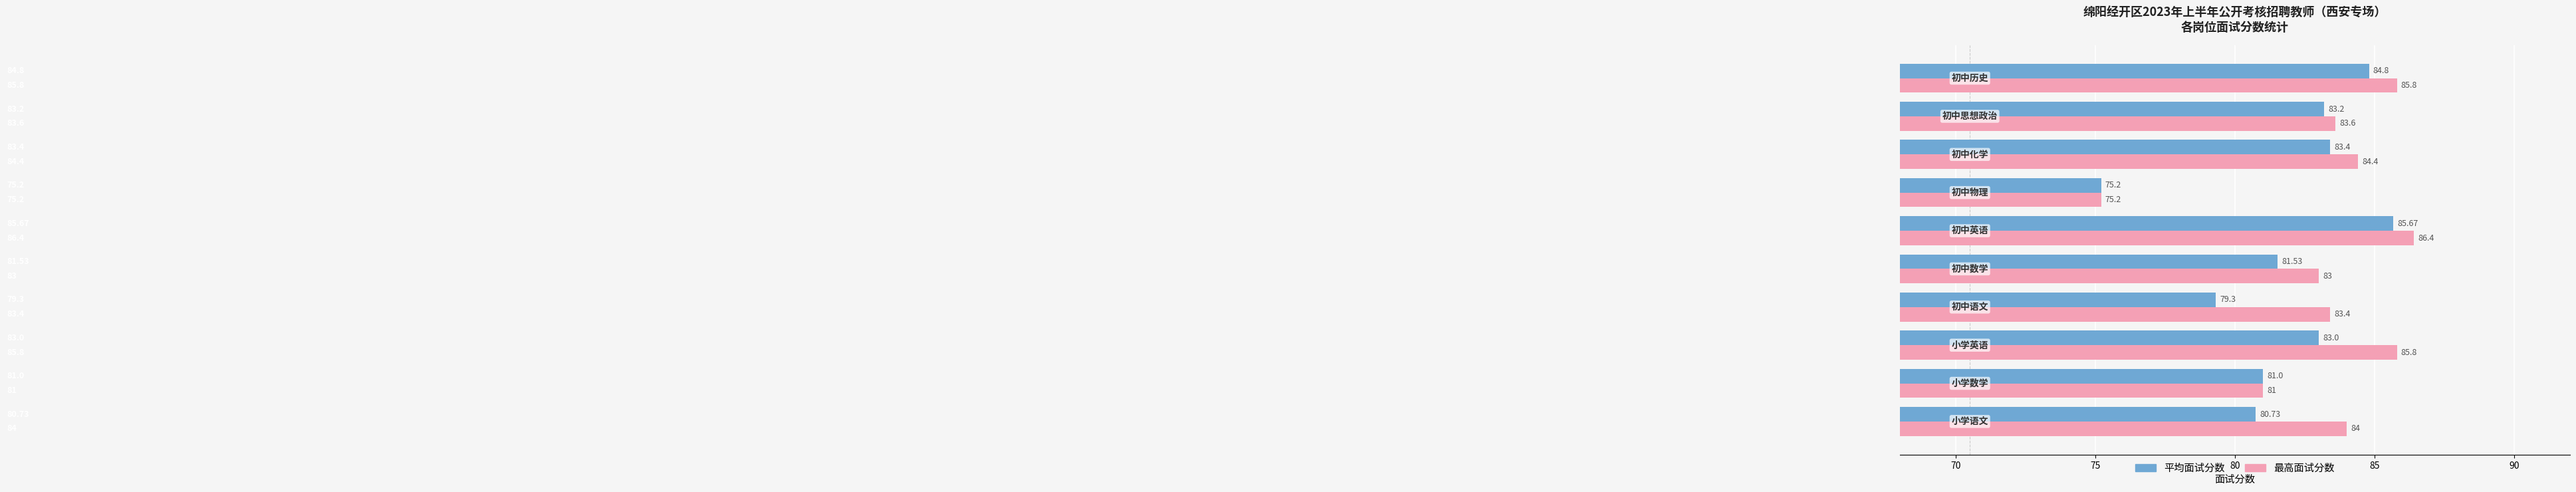

What is the sum of all 平均面试分数 values?

817.8